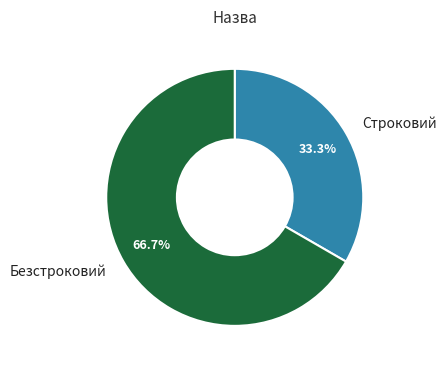

To the nearest percent, what is the difference between the Строковий and Безстроковий slice percentages?

33%